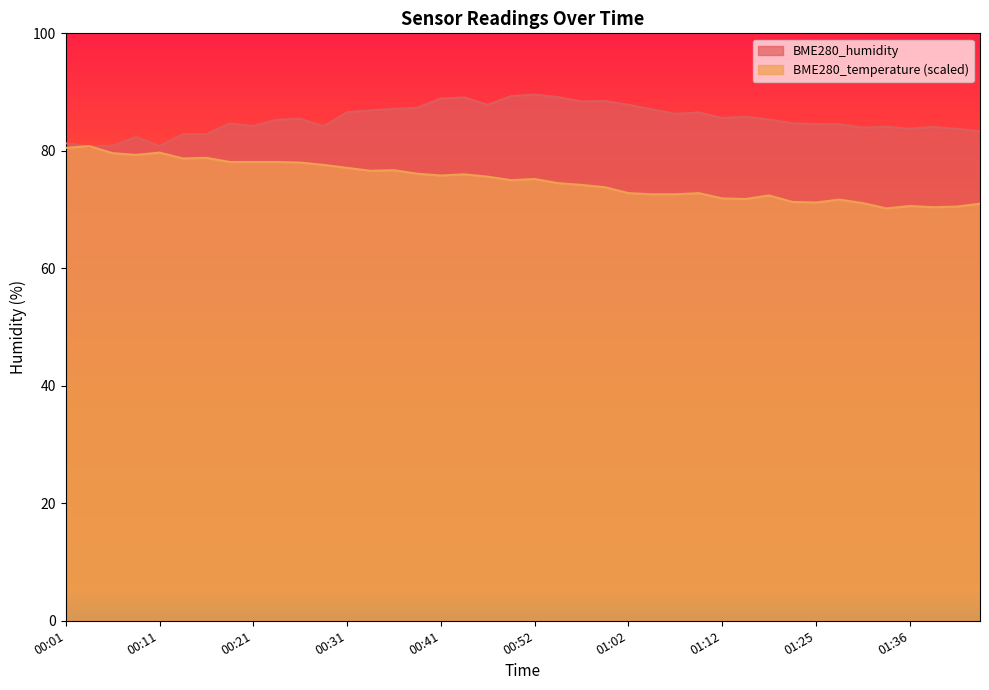

Reading left to right, what are all the values shown in this chart?

BME280_humidity: 81.3	80.7	80.9	82.3	80.8	82.8	82.8	84.7	84.2	85.3	85.4	84.2	86.6	86.9	87.1	87.3	88.9	89.1	87.8	89.3	89.6	89.1	88.4	88.5	87.8	87.1	86.3	86.5	85.6	85.8	85.3	84.7	84.5	84.5	83.9	84.1	83.7	84.1	83.7	83.3
BME280_temperature: 80.5	80.8	79.6	79.3	79.7	78.7	78.8	78.1	78.1	78.1	78.0	77.6	77.1	76.6	76.7	76.1	75.8	76.0	75.6	75.0	75.2	74.5	74.2	73.8	72.8	72.6	72.6	72.8	71.9	71.8	72.4	71.3	71.2	71.7	71.1	70.2	70.6	70.4	70.5	71.0